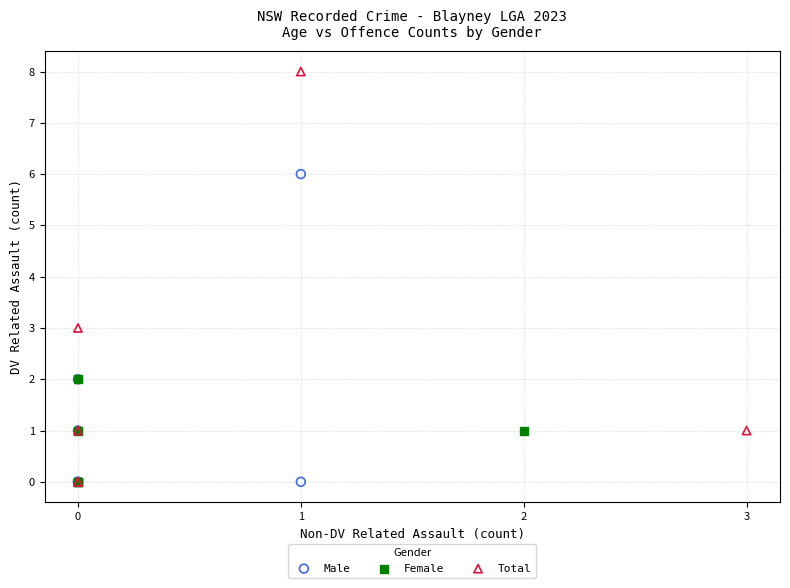

What are all the series names shown in the legend?

Male, Female, Total